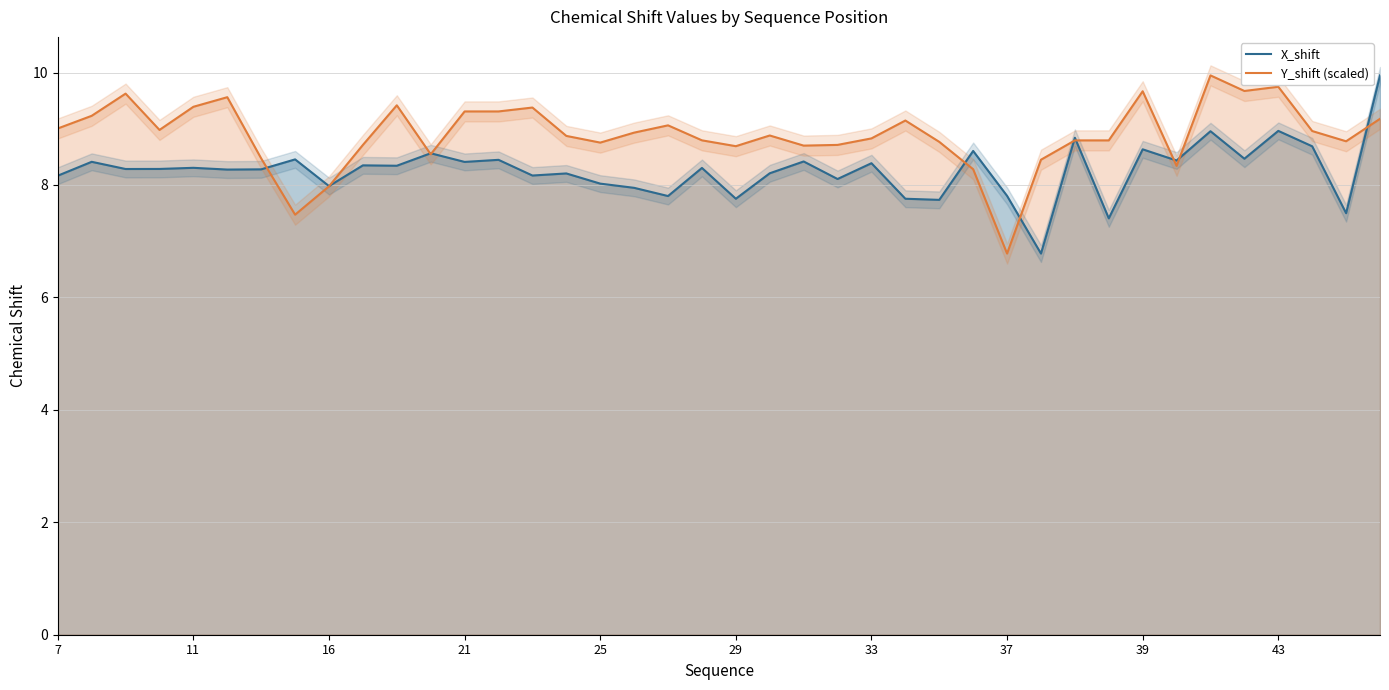

What is the minimum value for Y_shift (scaled)?

6.8